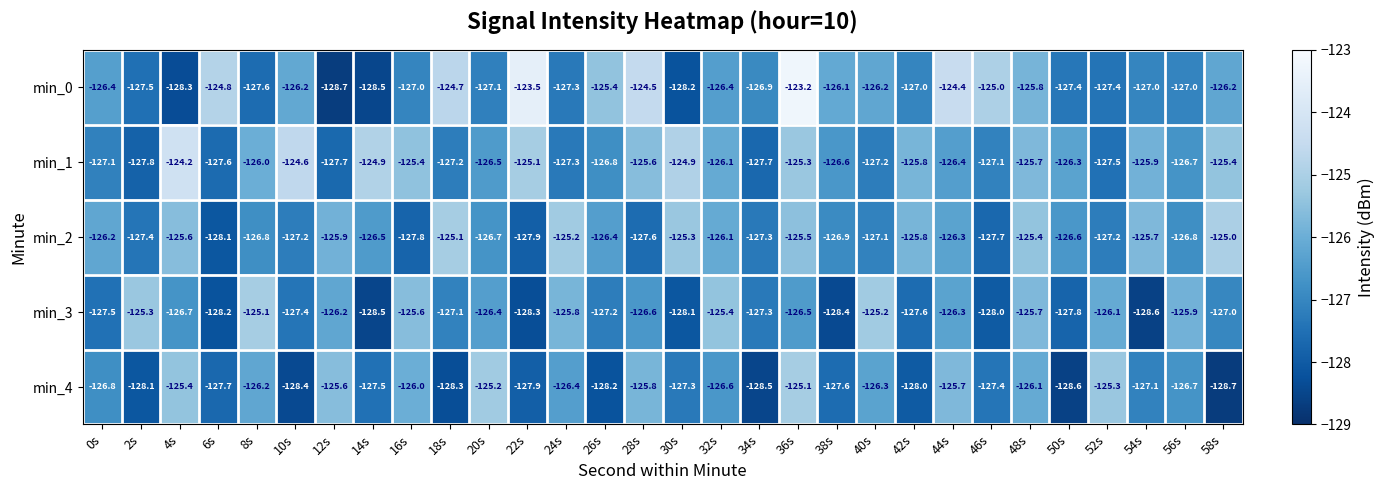

What is the sum of the min_0 values at 16s and 38s?

-253.1